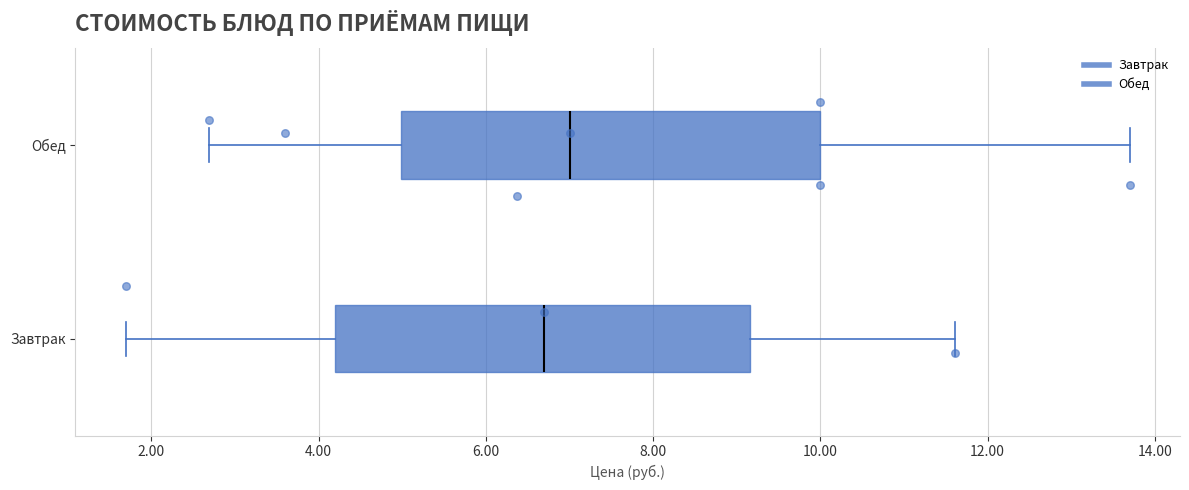

Where does the right whisker of the box for Обед end on the x-axis? The values are not printed on the chart, so give them approximately, as read against the axis.

13.8